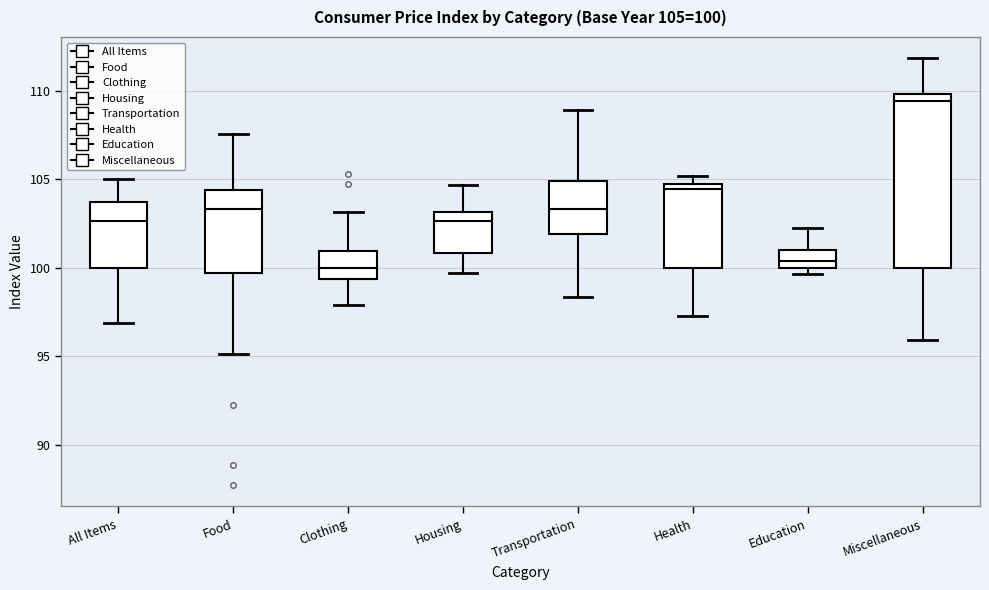

Comparing the boxes themselves (not the whiskers), which one is the tallest?

Miscellaneous